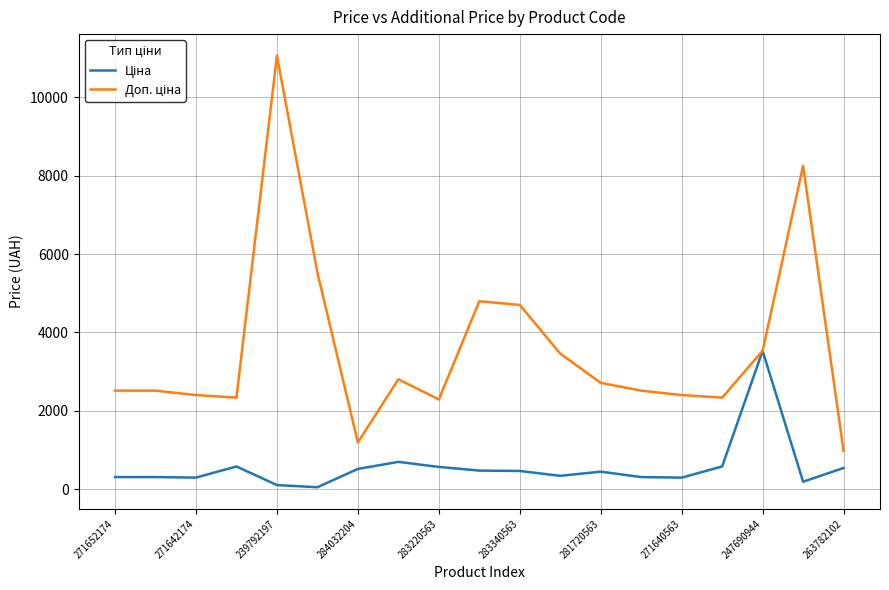

What is the maximum value shown in the chart?

11055.0